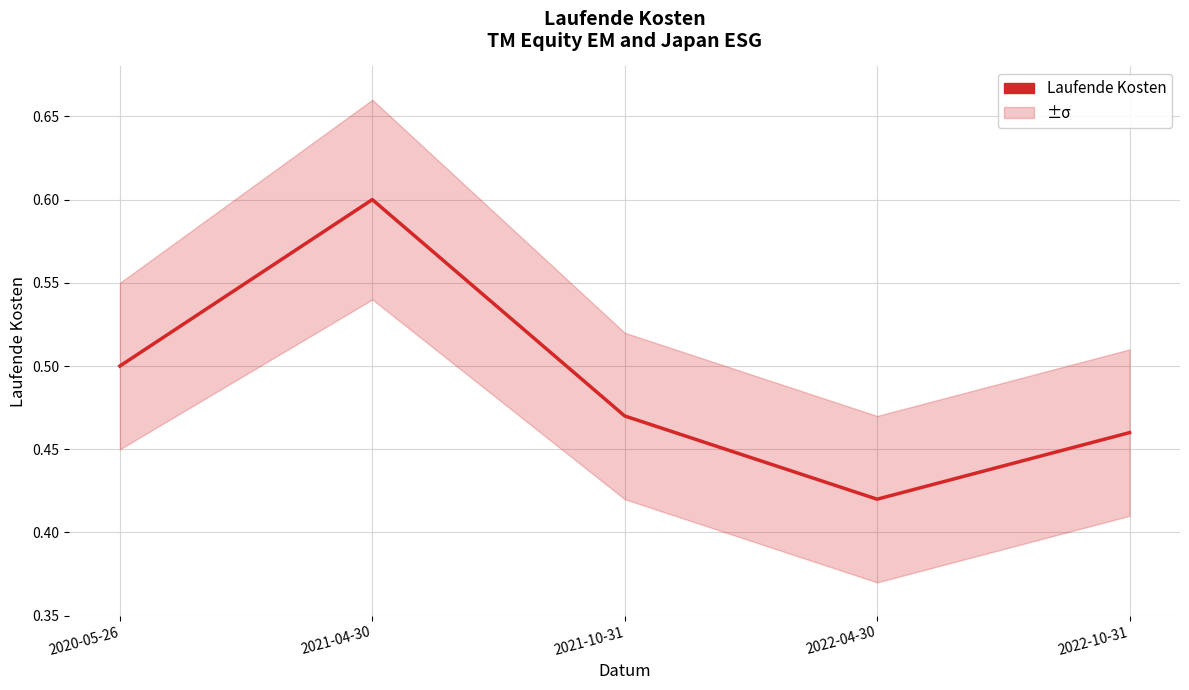

What is the sum of all values?

2.5